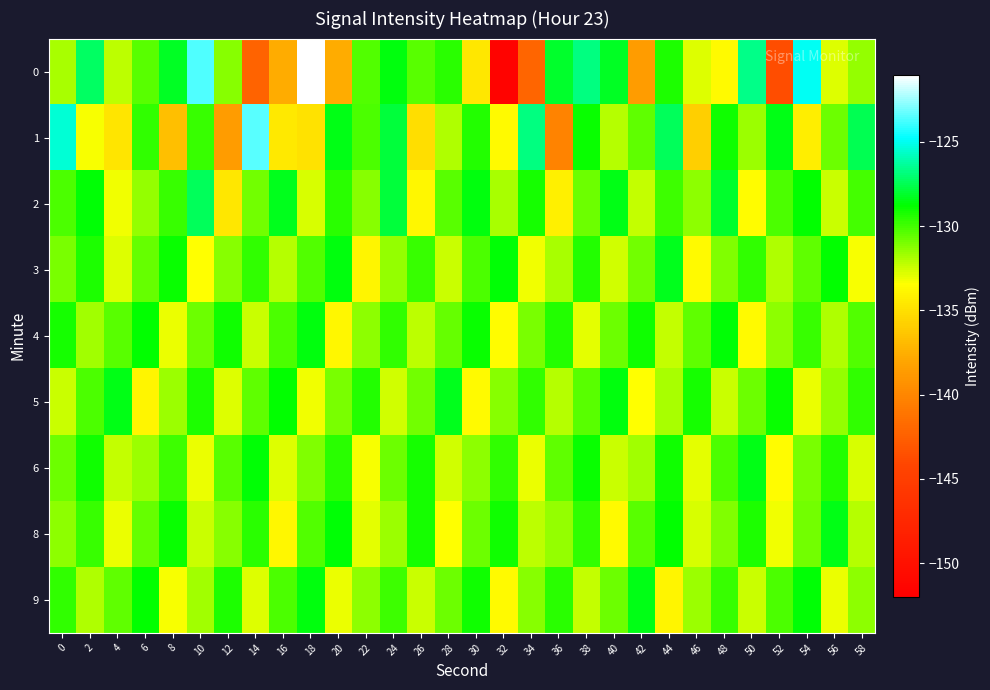

Reading left to right, what are all the values shown in this chart?

0: 0=-131.8	2=-127.2	4=-132.2	6=-130.4	8=-128.2	10=-123.6	12=-131.3	14=-142.3	16=-137.7	18=-121.1	20=-137.6	22=-130.3	24=-128.5	26=-130.4	28=-129.6	30=-134.6	32=-151.5	34=-142.1	36=-128.1	38=-126.8	40=-128.3	42=-138.6	44=-129.3	46=-132.8	48=-133.7	50=-126.7	52=-143.7	54=-124.9	56=-132.8	58=-131.5
1: 0=-125.5	2=-133.3	4=-134.8	6=-129.7	8=-136.6	10=-129.8	12=-138.6	14=-123.5	16=-134.5	18=-134.8	20=-128.5	22=-130.2	24=-127.8	26=-135.1	28=-131.9	30=-129.4	32=-133.7	34=-126.8	36=-140.2	38=-128.9	40=-132.1	42=-130.5	44=-127.3	46=-135.8	48=-129.0	50=-131.6	52=-128.4	54=-134.2	56=-130.8	58=-127.5
2: 0=-130.1	2=-128.7	4=-133.2	6=-131.5	8=-129.8	10=-127.4	12=-134.6	14=-130.9	16=-128.3	18=-132.7	20=-129.5	22=-131.2	24=-127.9	26=-133.8	28=-130.4	30=-128.6	32=-131.8	34=-129.2	36=-134.1	38=-130.7	40=-128.5	42=-132.3	44=-129.9	46=-131.4	48=-128.1	50=-133.5	52=-130.2	54=-128.8	56=-132.5	58=-130.0
3: 0=-131.0	2=-129.3	4=-132.8	6=-130.6	8=-128.9	10=-133.4	12=-131.2	14=-129.7	16=-132.1	18=-130.3	20=-128.6	22=-133.9	24=-131.5	26=-129.8	28=-132.4	30=-130.1	32=-128.7	34=-133.2	36=-131.8	38=-129.4	40=-132.6	42=-130.9	44=-128.3	46=-133.7	48=-131.1	50=-129.6	52=-132.0	54=-130.5	56=-128.8	58=-133.3
4: 0=-129.2	2=-131.7	4=-130.4	6=-128.8	8=-133.1	10=-130.8	12=-129.1	14=-132.5	16=-130.2	18=-128.6	20=-133.8	22=-131.3	24=-129.7	26=-132.2	28=-130.6	30=-128.9	32=-133.5	34=-131.0	36=-129.4	38=-132.9	40=-130.7	42=-129.0	44=-132.3	46=-130.5	48=-128.7	50=-133.6	52=-131.4	54=-129.8	56=-132.0	58=-130.3
5: 0=-132.4	2=-130.1	4=-128.5	6=-133.9	8=-131.6	10=-129.3	12=-132.8	14=-130.5	16=-128.8	18=-133.2	20=-131.0	22=-129.4	24=-132.6	26=-130.9	28=-128.3	30=-133.7	32=-131.2	34=-129.7	36=-132.1	38=-130.4	40=-128.6	42=-133.4	44=-131.8	46=-129.2	48=-132.5	50=-130.8	52=-128.9	54=-133.1	56=-131.5	58=-129.6
6: 0=-130.7	2=-129.0	4=-132.3	6=-131.6	8=-129.9	10=-133.0	12=-130.4	14=-128.7	16=-132.8	18=-131.1	20=-129.5	22=-133.3	24=-130.8	26=-129.2	28=-132.6	30=-131.3	32=-129.6	34=-133.1	36=-130.5	38=-128.9	40=-132.4	42=-131.7	44=-129.1	46=-132.9	48=-130.2	50=-128.5	52=-133.5	54=-131.0	56=-129.4	58=-132.7
8: 0=-131.4	2=-129.8	4=-133.0	6=-130.6	8=-128.9	10=-132.5	12=-131.2	14=-129.5	16=-133.8	18=-130.3	20=-128.7	22=-132.9	24=-131.6	26=-129.2	28=-133.4	30=-130.8	32=-129.0	34=-132.2	36=-131.5	38=-129.7	40=-133.6	42=-130.4	44=-128.8	46=-132.7	48=-131.1	50=-129.3	52=-133.2	54=-130.9	56=-128.5	58=-132.1
9: 0=-129.6	2=-132.0	4=-130.5	6=-128.8	8=-133.3	10=-131.7	12=-129.3	14=-132.8	16=-130.2	18=-128.6	20=-133.0	22=-131.4	24=-129.9	26=-132.5	28=-130.7	30=-129.1	32=-133.6	34=-131.2	36=-129.5	38=-132.3	40=-130.8	42=-128.4	44=-133.9	46=-131.6	48=-129.8	50=-132.4	52=-130.1	54=-128.7	56=-133.1	58=-131.3